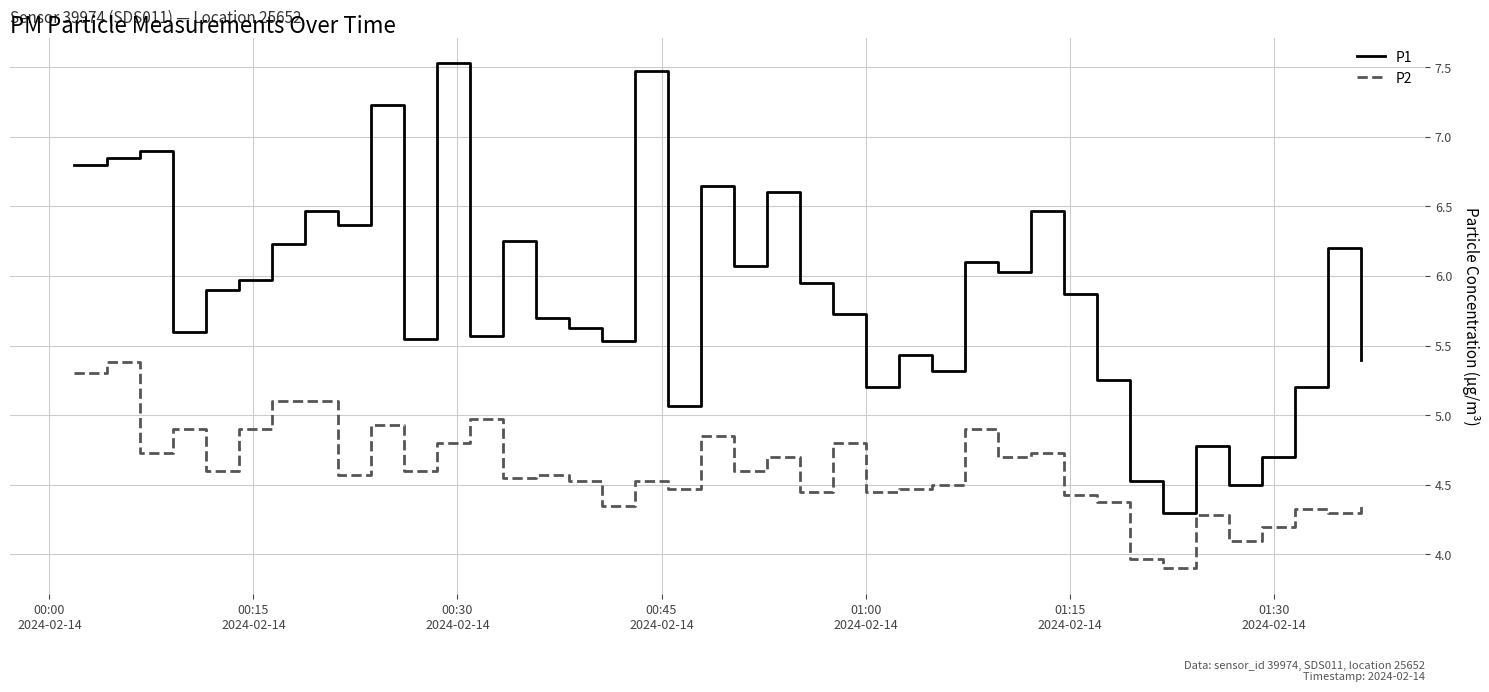

True or false: P1 and P2 intersect in this chart.

False